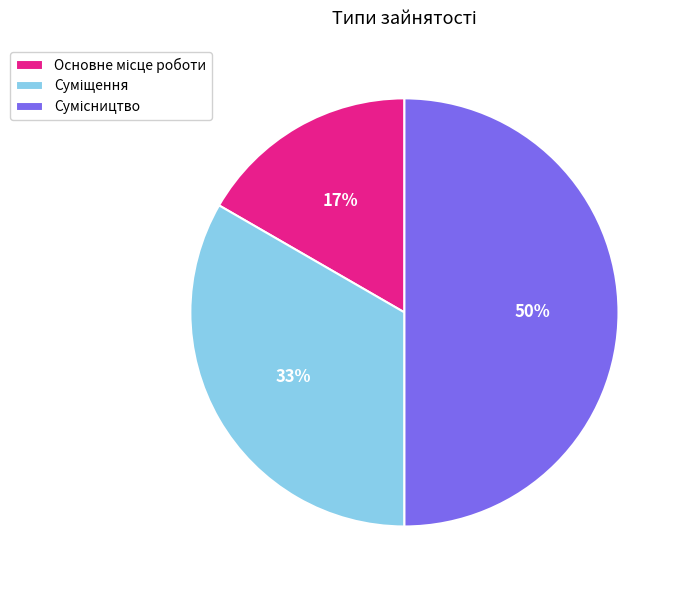

How many slices are in this pie chart?

3